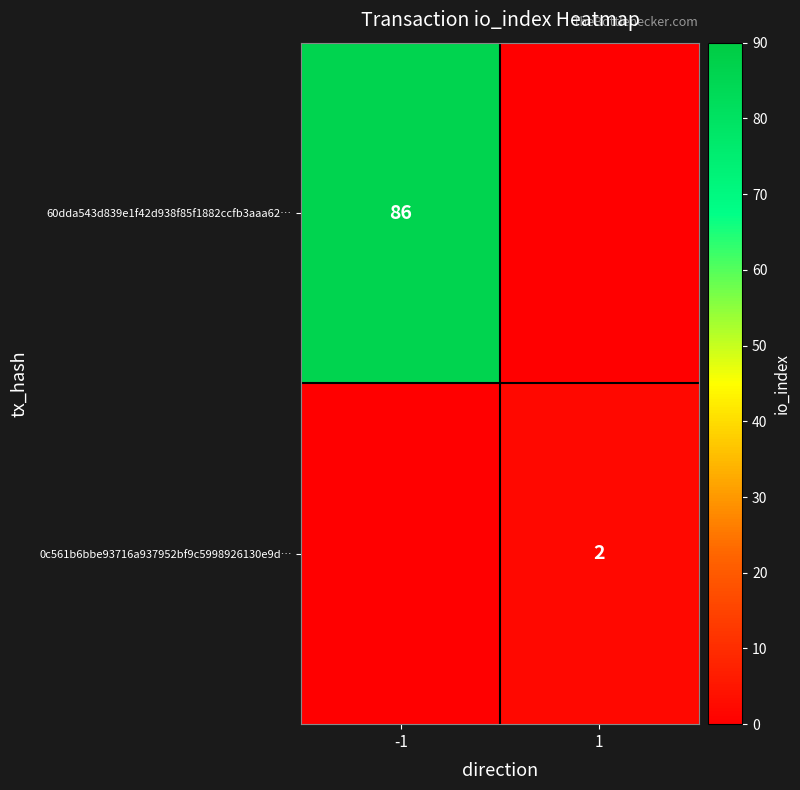

The 0c561b6bbe93716a937952bf9c5998926130e9d… series shows 3 at 1. True or false?

False